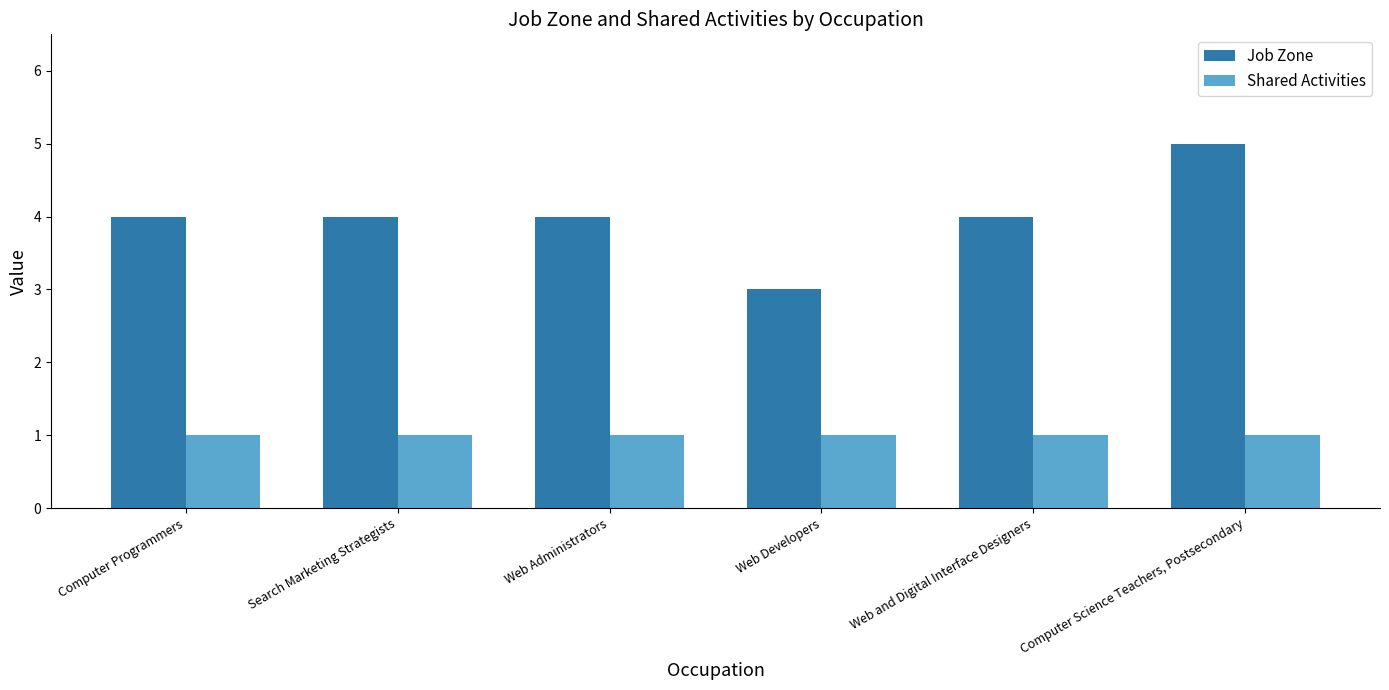

How many data points does each series have?

6